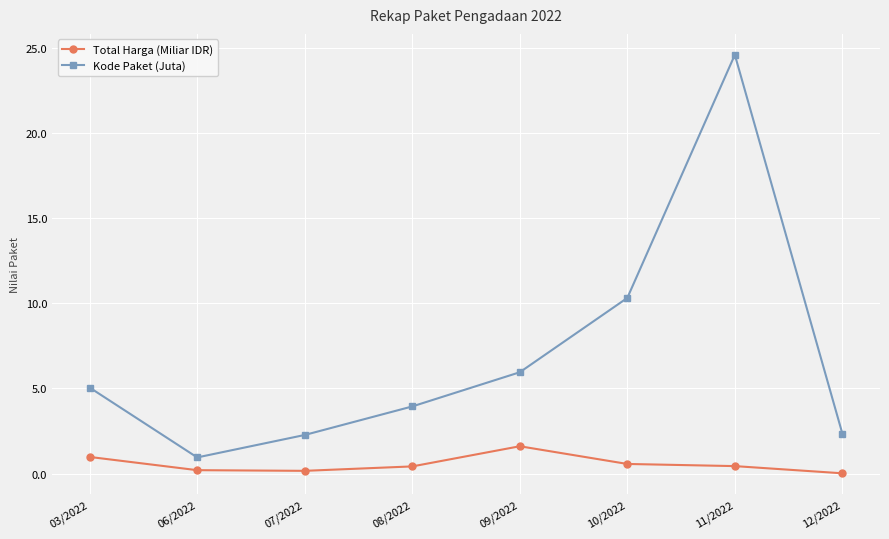

Which series has the widest spread of values?

Kode Paket (Juta)